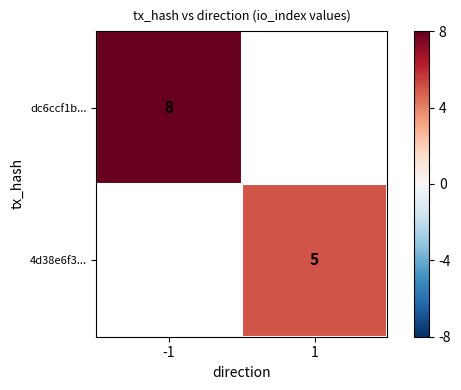

True or false: 4d38e6f3... has a value of 5 at 1.

True